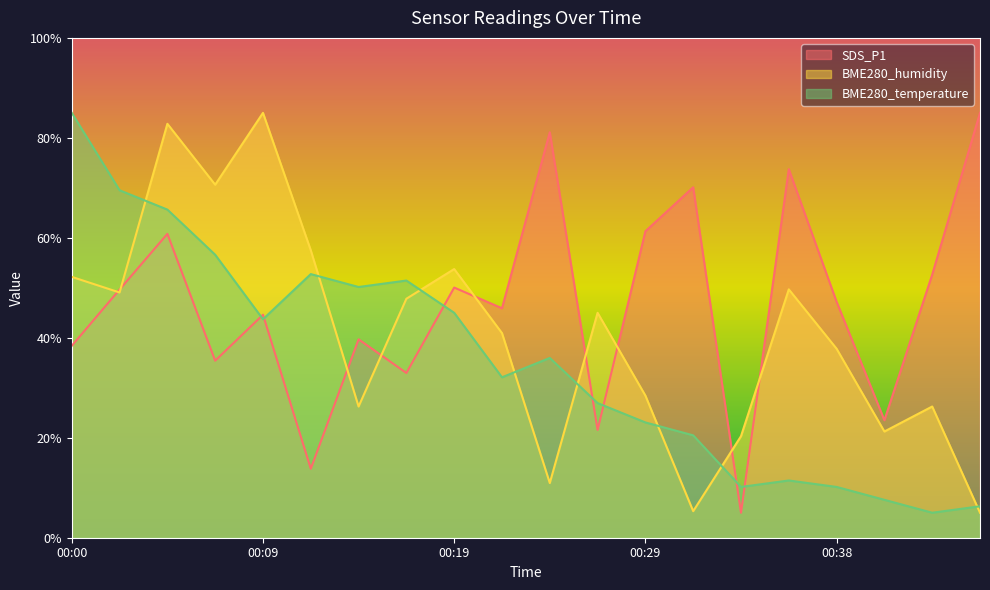

Where do BME280_temperature and SDS_P1 first cross each other?

00:07 and 00:09